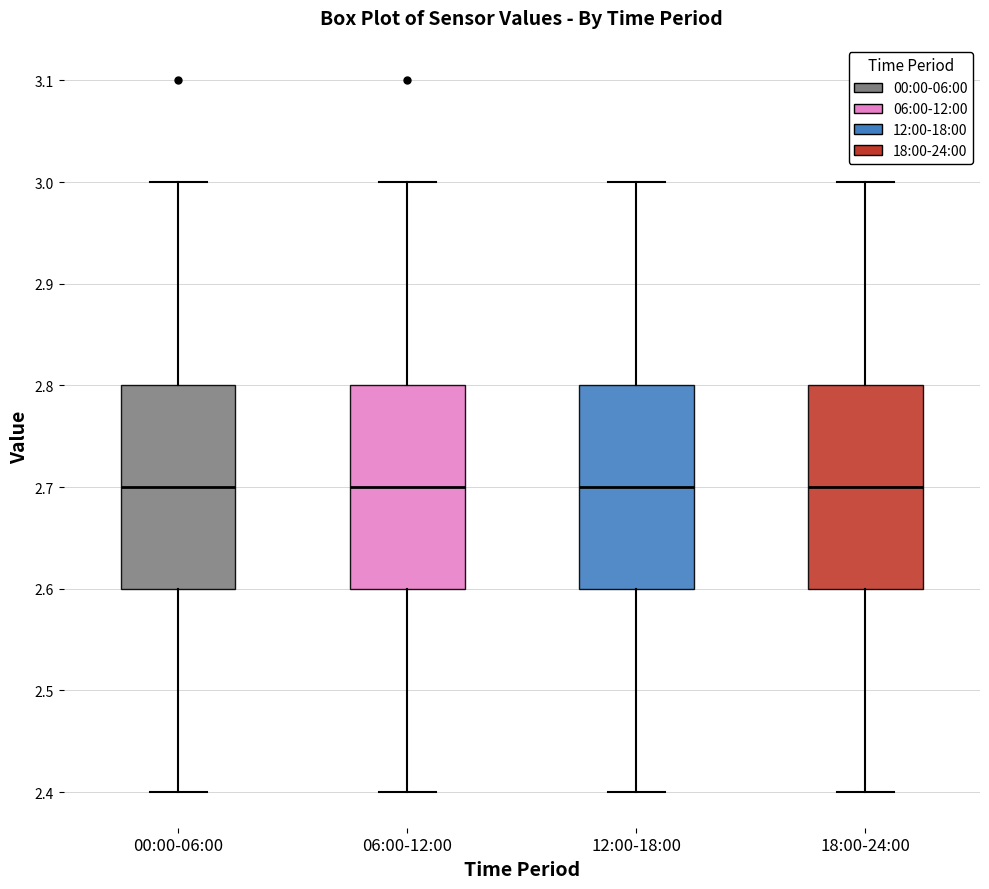

Where is the upper edge of the box for 18:00-24:00 on the y-axis? The values are not printed on the chart, so give them approximately, as read against the axis.

2.8